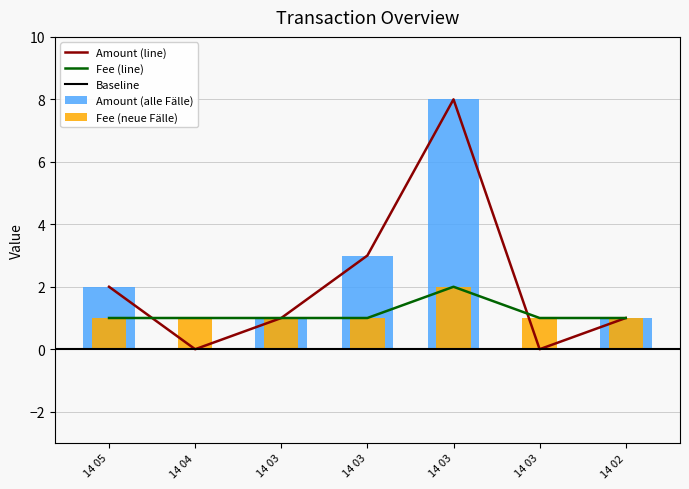

What is the sum of all Amount values?

15